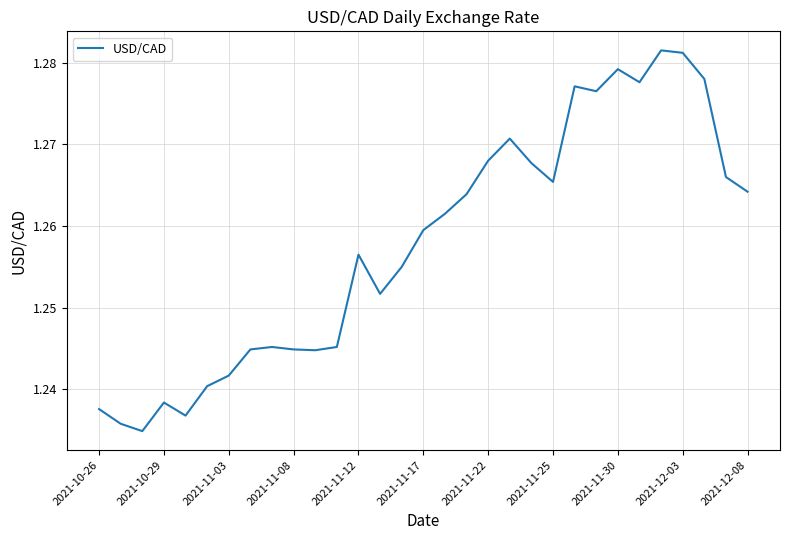

Between 2021-11-17 and 2021-11-30, which is larger?

2021-11-30